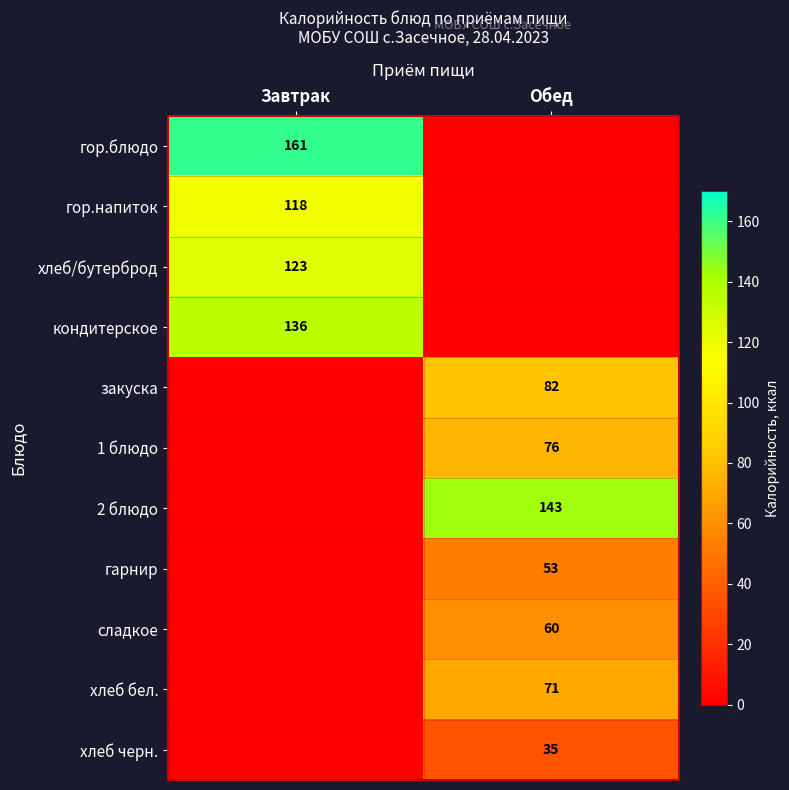

The value of гор.блюдо at Завтрак is 51. True or false?

False